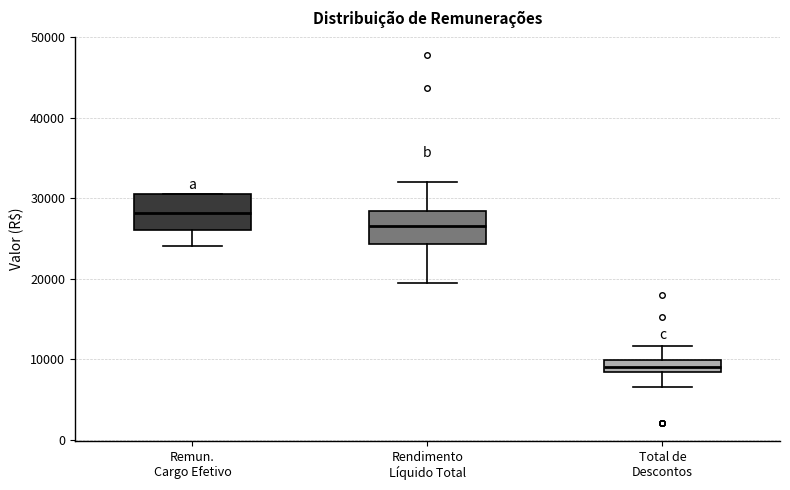

Where is the lower edge of the box for Rendimento Líquido Total on the y-axis? The values are not printed on the chart, so give them approximately, as read against the axis.

24000